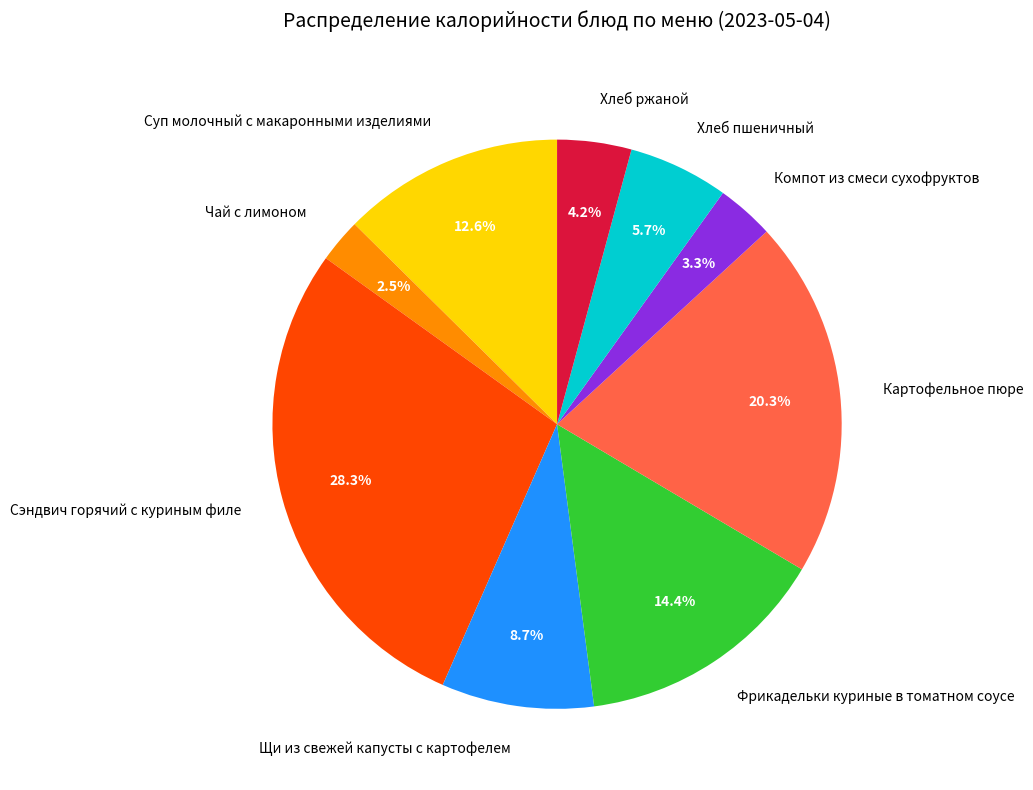

Rank the categories by value from lowest to highest.

Чай с лимоном, Компот из смеси сухофруктов, Хлеб ржаной, Хлеб пшеничный, Щи из свежей капусты с картофелем, Суп молочный с макаронными изделиями, Фрикадельки куриные в томатном соусе, Картофельное пюре, Сэндвич горячий с куриным филе